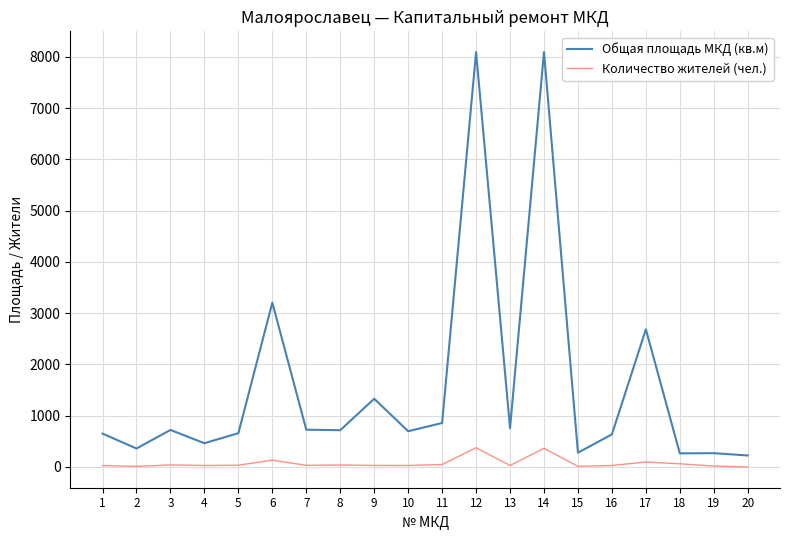

At which label is Общая площадь МКД (кв.м) closest to 4157?

6